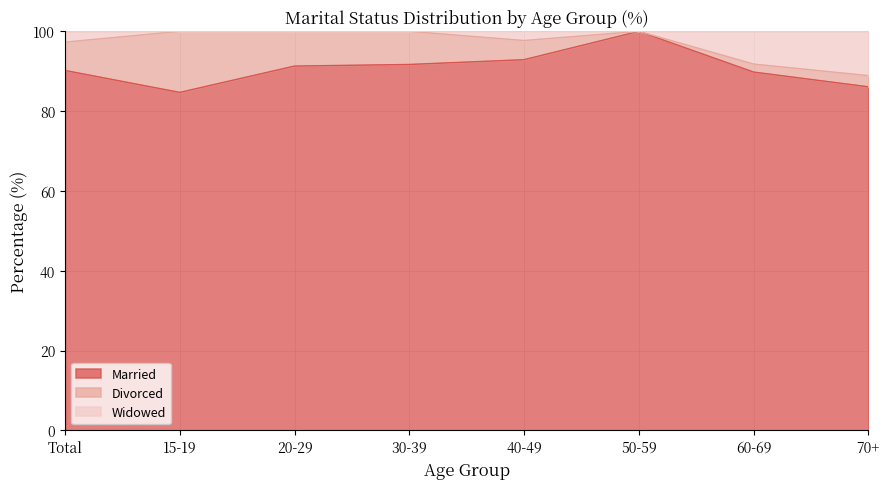

In Widowed, how many points are higher than both neighbors (excluding endpoints)?

1